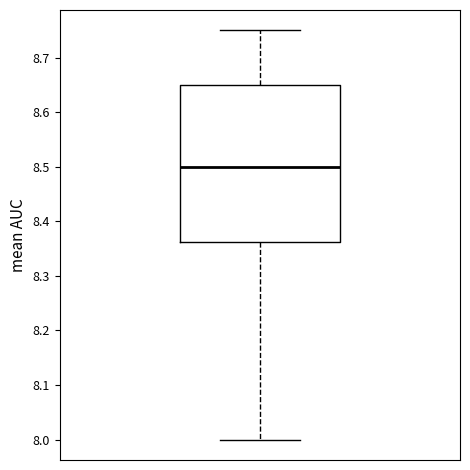

Where is the upper edge of the box on the y-axis? The values are not printed on the chart, so give them approximately, as read against the axis.

8.65